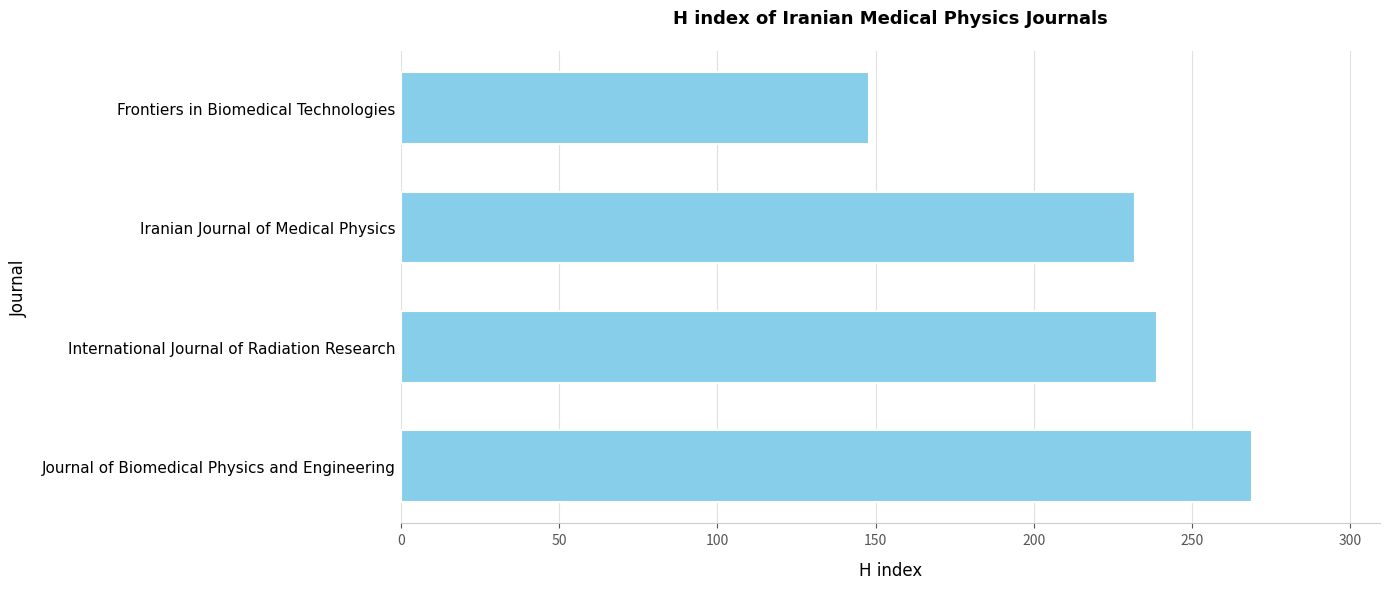

Which has a higher value, International Journal of Radiation Research or Iranian Journal of Medical Physics?

International Journal of Radiation Research